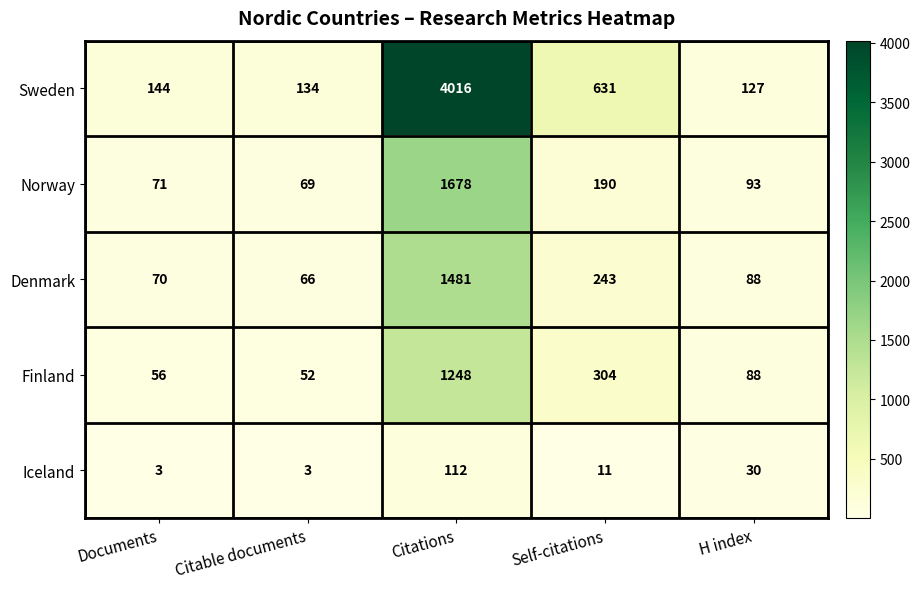

Where is Finland nearest to the value 650?

Self-citations